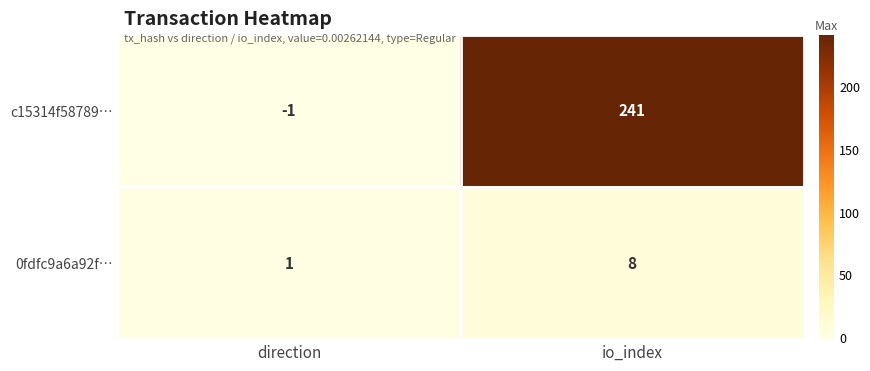

How many values in the 0fdfc9a6a92f… series are below 8?

1